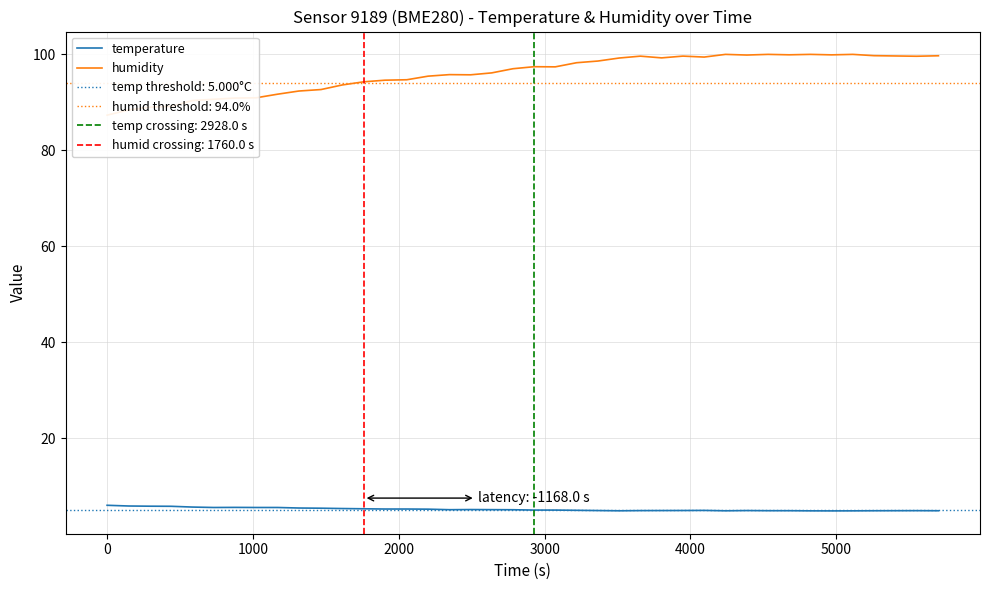

What is the lowest value of the temperature series?

4.8